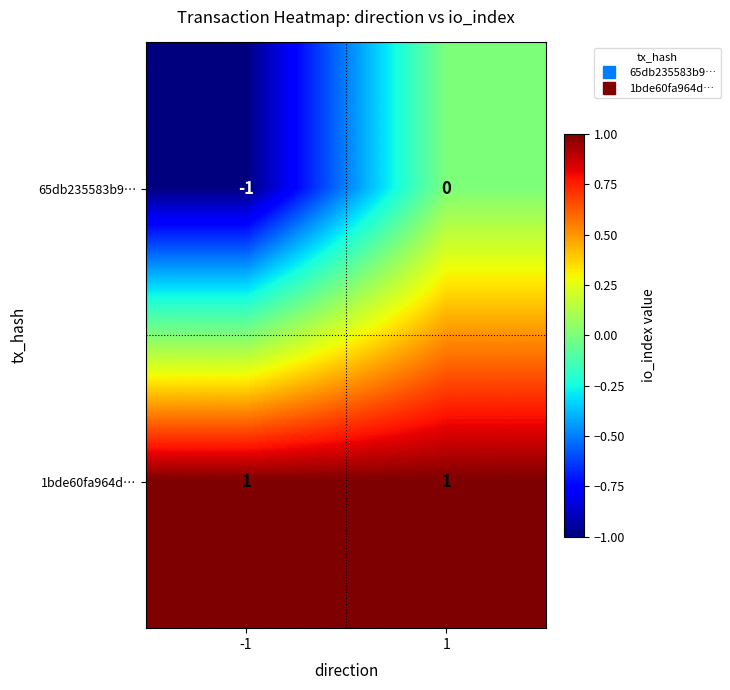

At how many categories does at least one series exceed 0?

2